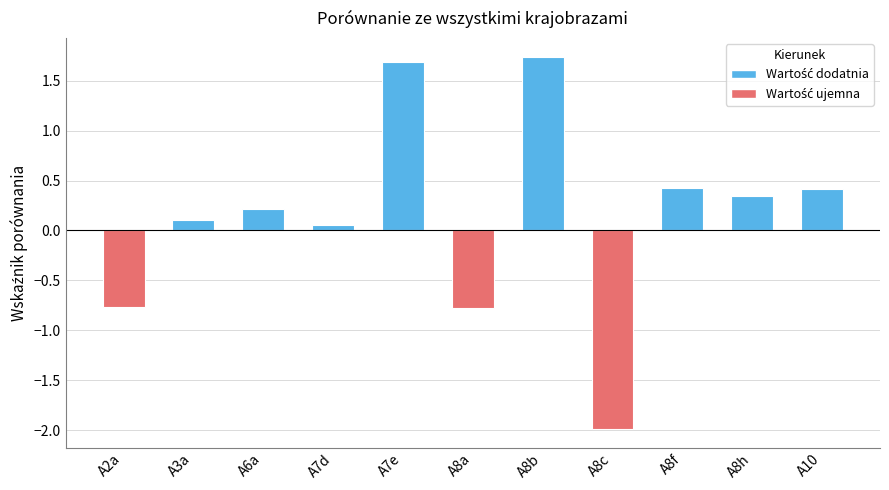

What is the sum of the values at A7e and A8b?

3.4